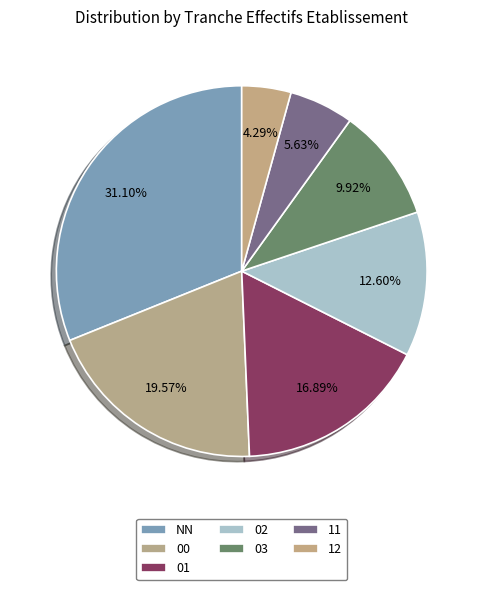

To the nearest percent, what is the difference between the largest and smallest slice percentages?

27%